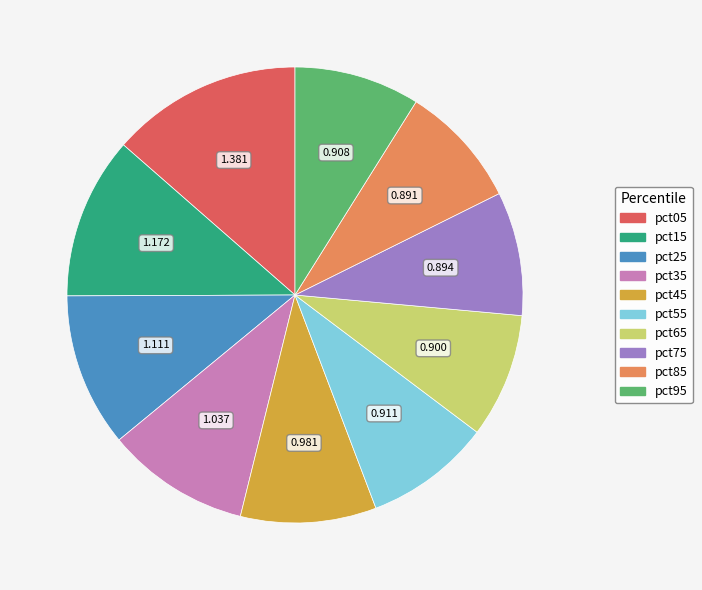

Is there a majority slice in this chart?

No